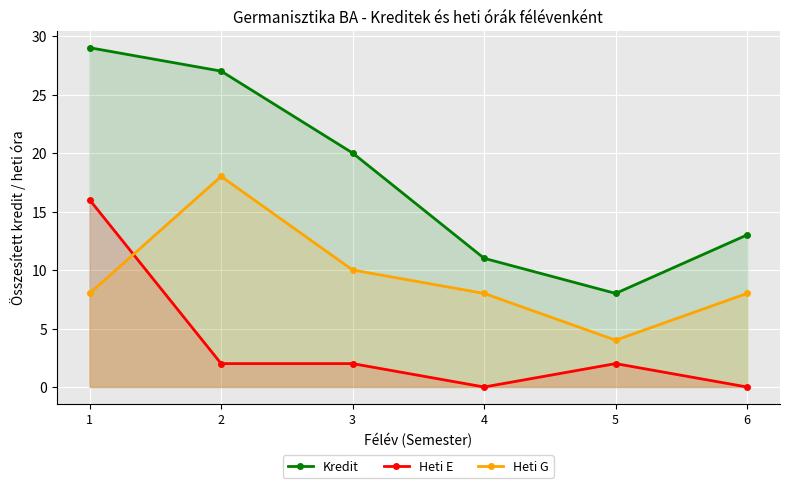

What value does the Heti G series have at 5, to the nearest 5?

5